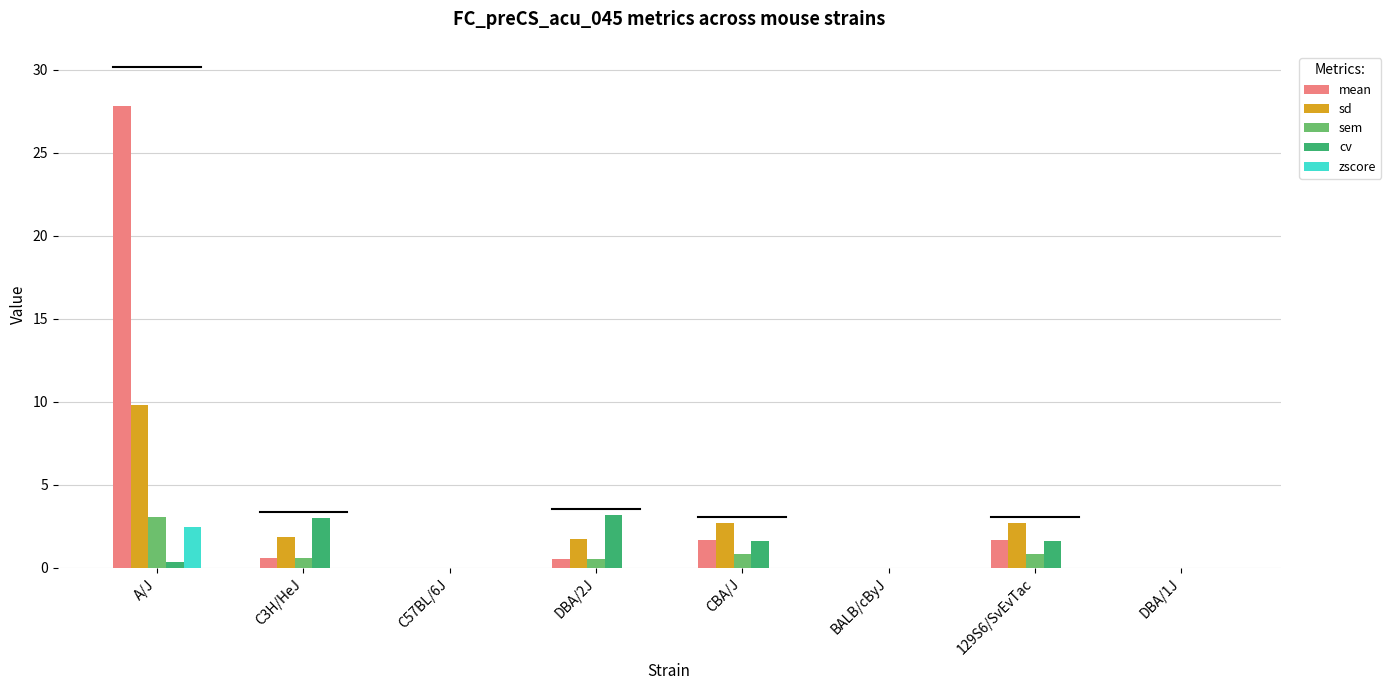

Which series has the largest total across all categories?

mean